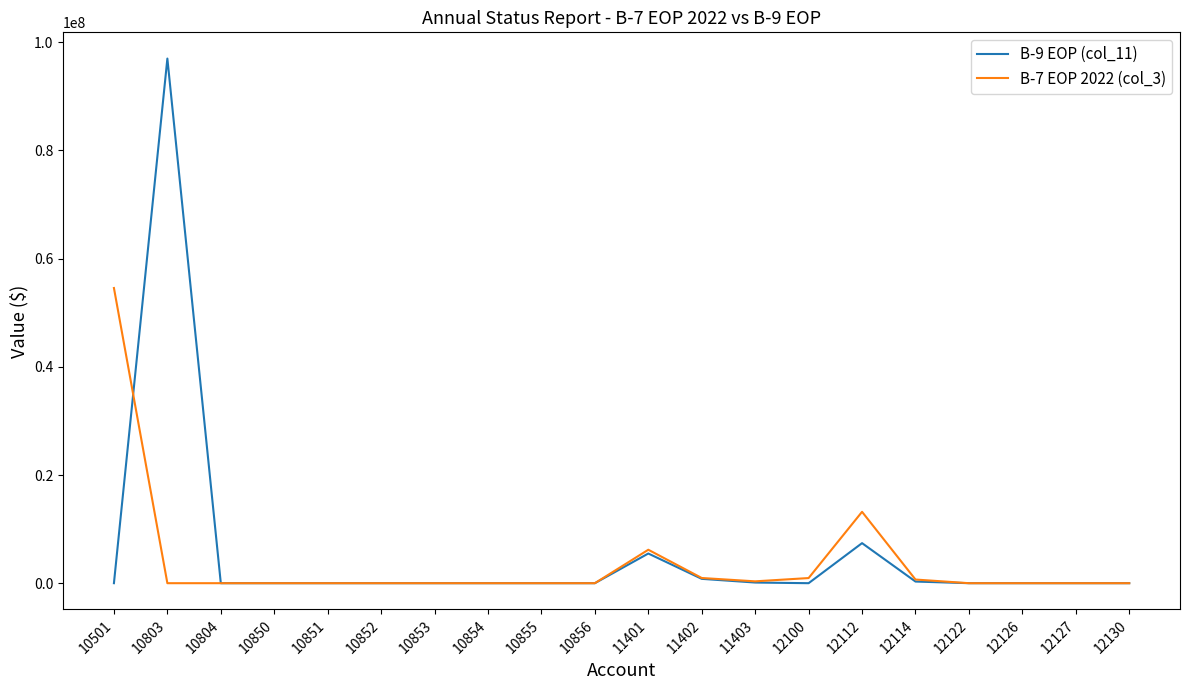

List the series in order of their peak value, highest first.

B-9 EOP (col_11), B-7 EOP 2022 (col_3)